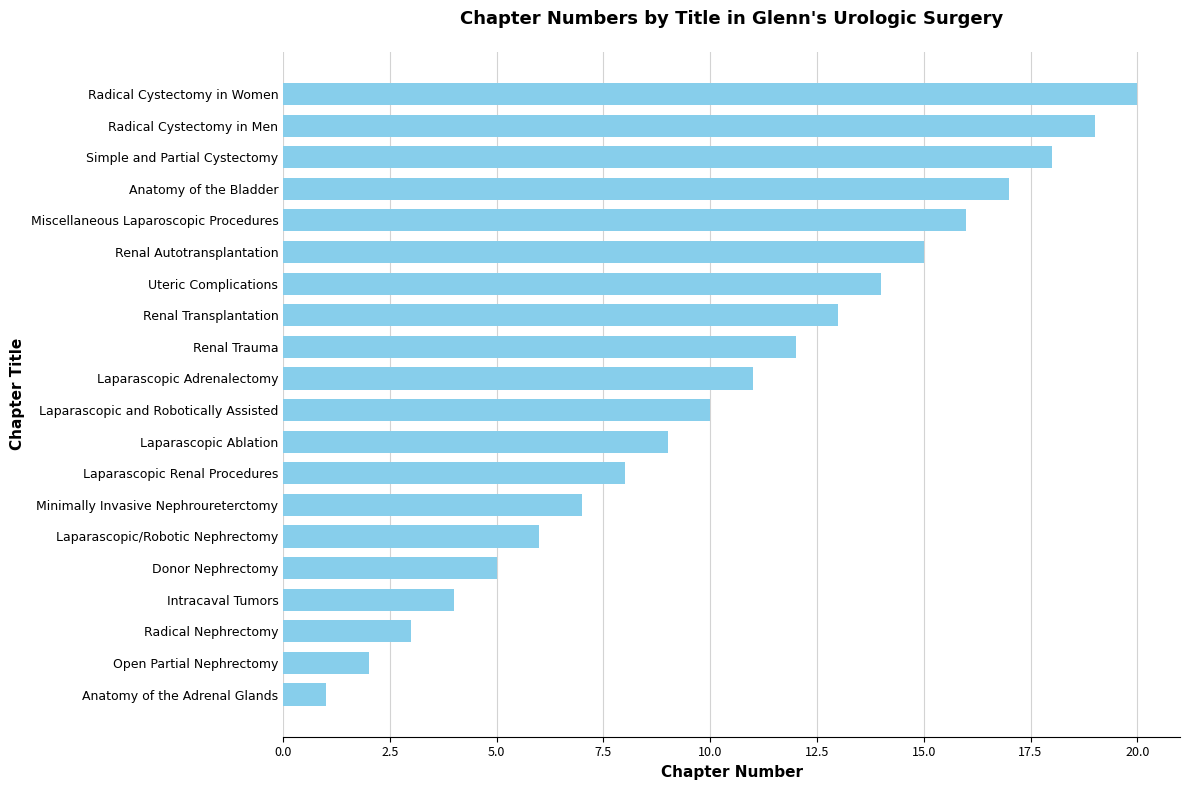

Rank the categories by value from highest to lowest.

Radical Cystectomy in Women, Radical Cystectomy in Men, Simple and Partial Cystectomy, Anatomy of the Bladder, Miscellaneous Laparoscopic Procedures, Renal Autotransplantation, Uteric Complications, Renal Transplantation, Renal Trauma, Laparascopic Adrenalectomy, Laparascopic and Robotically Assisted, Laparascopic Ablation, Laparascopic Renal Procedures, Minimally Invasive Nephroureterctomy, Laparascopic/Robotic Nephrectomy, Donor Nephrectomy, Intracaval Tumors, Radical Nephrectomy, Open Partial Nephrectomy, Anatomy of the Adrenal Glands